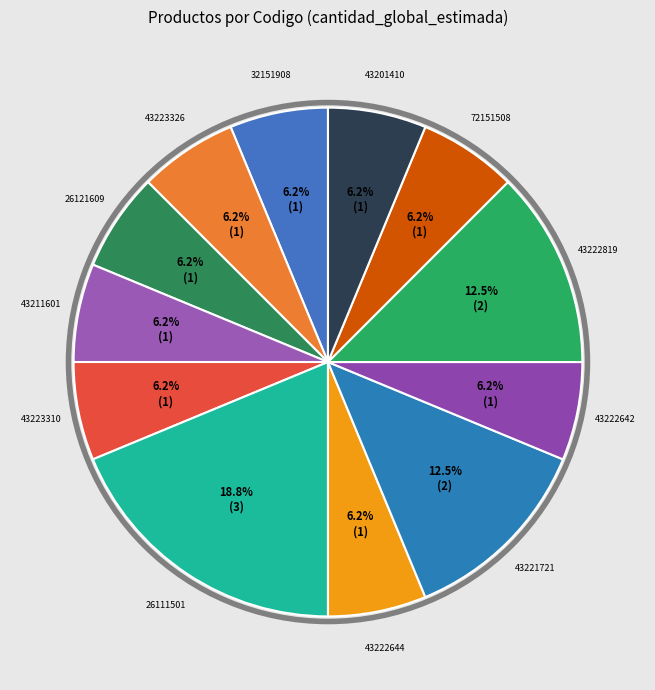

The 43222642 slice represents 6% of the pie. True or false?

True